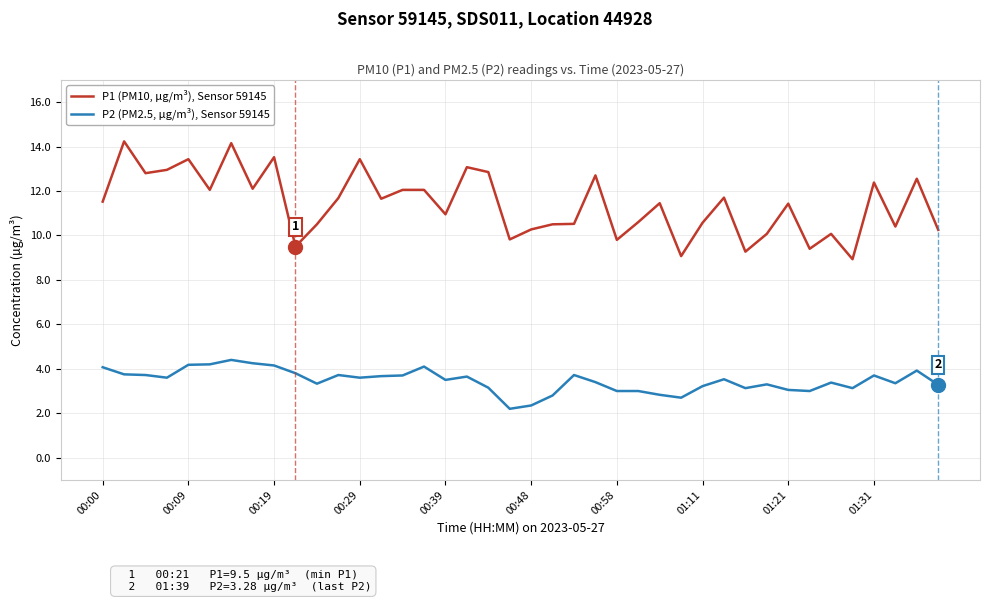

Which series has the widest spread of values?

P1 (PM10, µg/m³), Sensor 59145